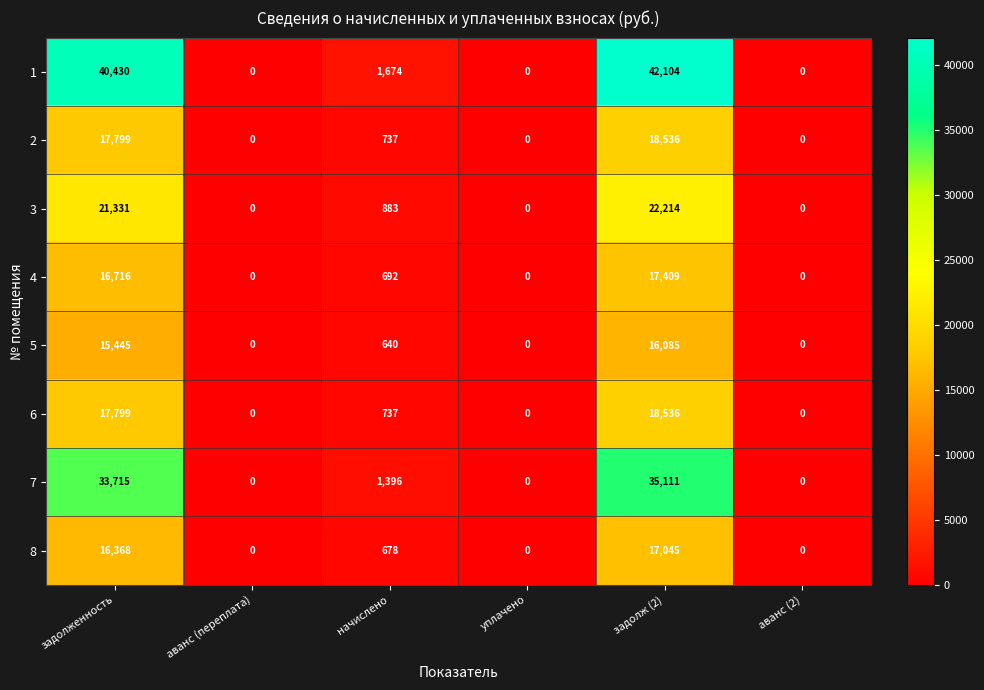

At how many categories does at least one series exceed 18999?

2